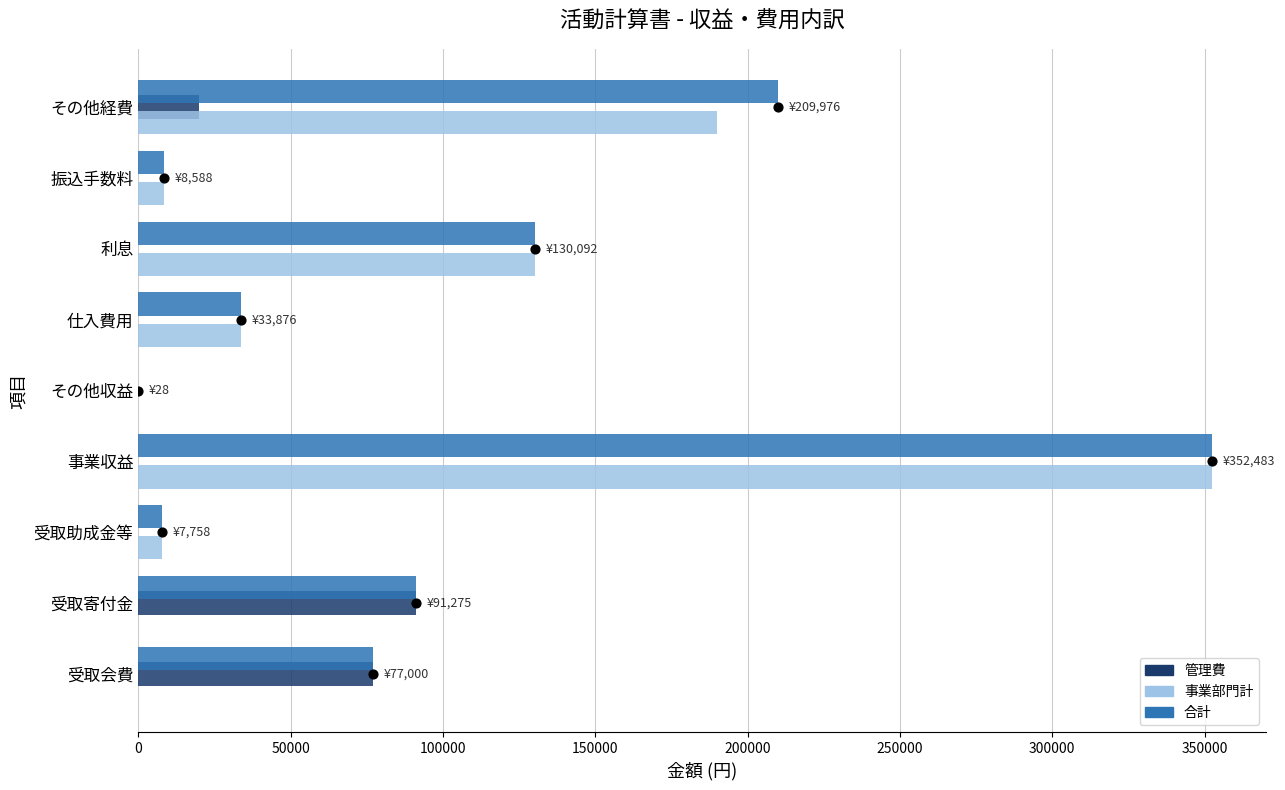

Which series has the widest spread of Y values?

事業部門計